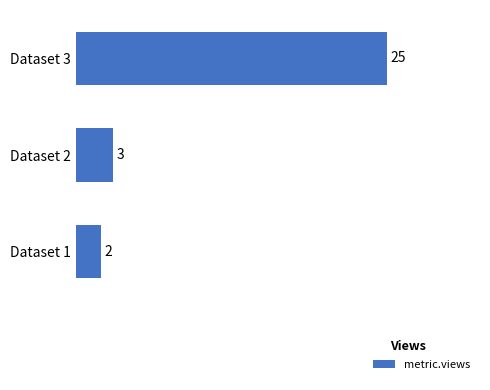

What is the value of the 1st bar from the top?

25